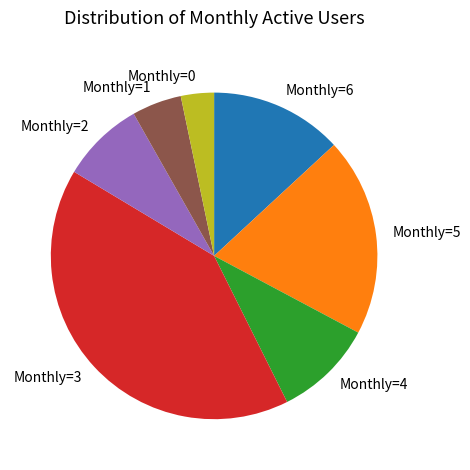

Is it true that Monthly=6 is 13% of the pie?

True